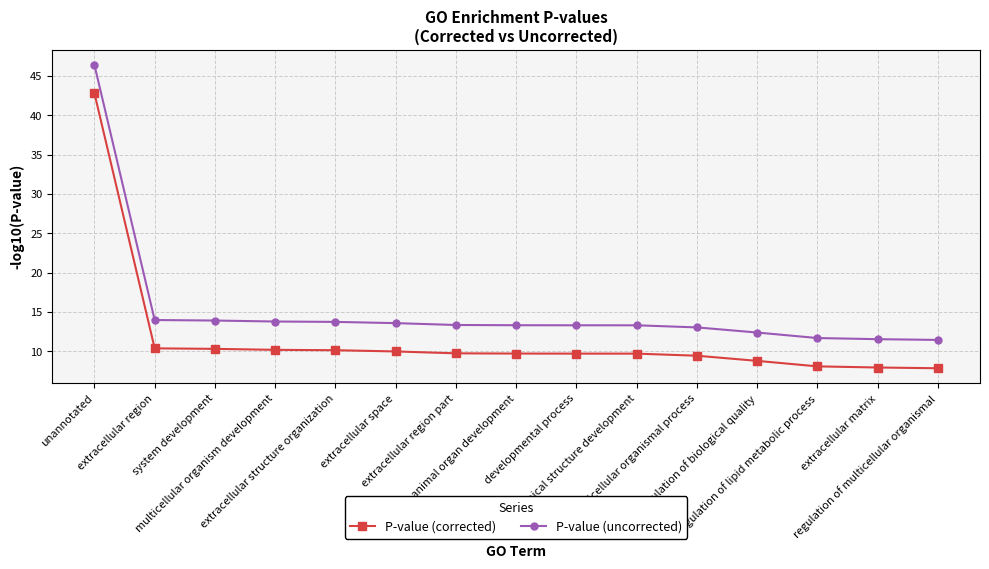

How many lines are shown in the chart?

2